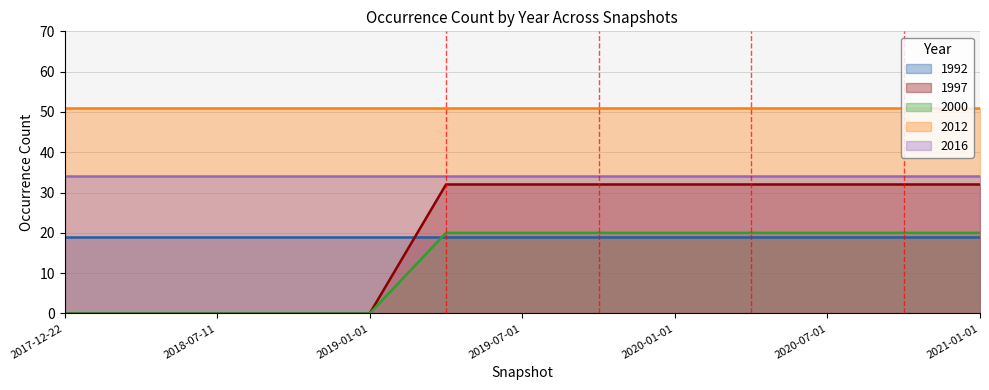

At which category is the sum across all series the highest?

2019-04-06